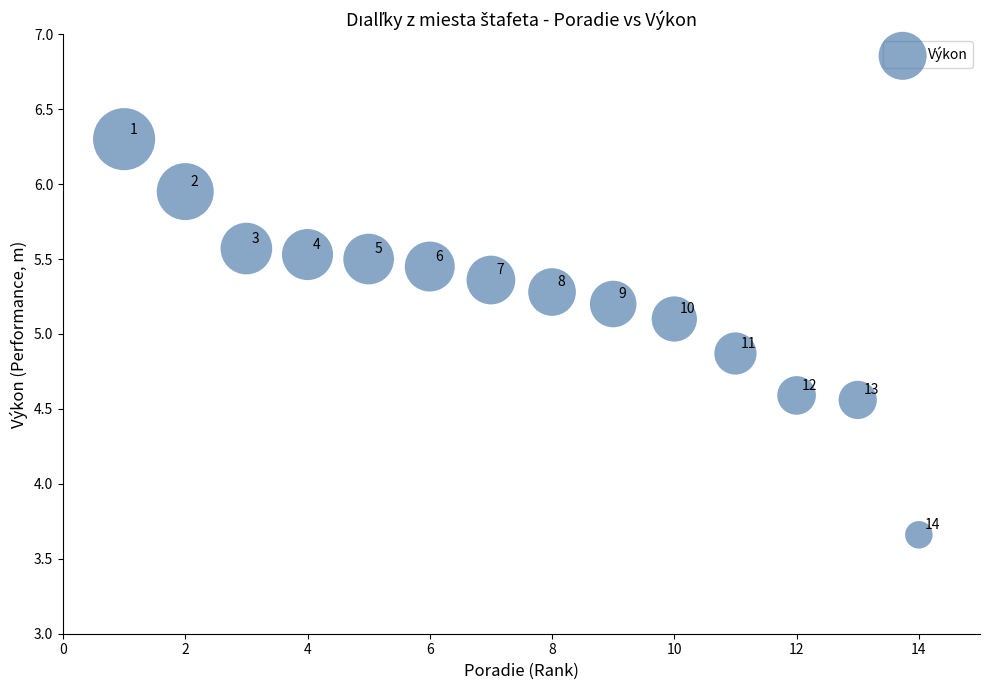

What is the range of Y values (max minus min)?

2.6